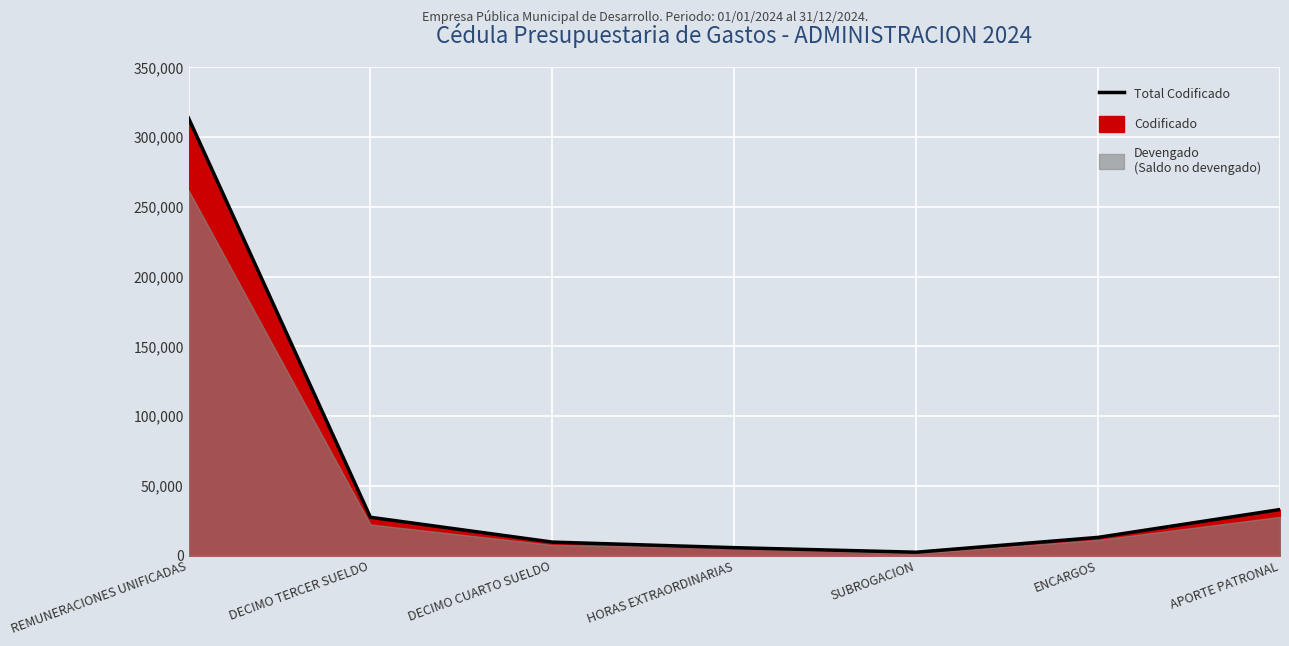

Reading left to right, extract all data points from this chart.

313679.4	27447.5	9660.0	5660.0	2400.0	13030.0	33003.3